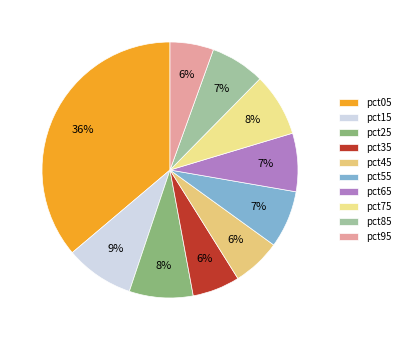

Does pct75 represent more than half of the total?

No